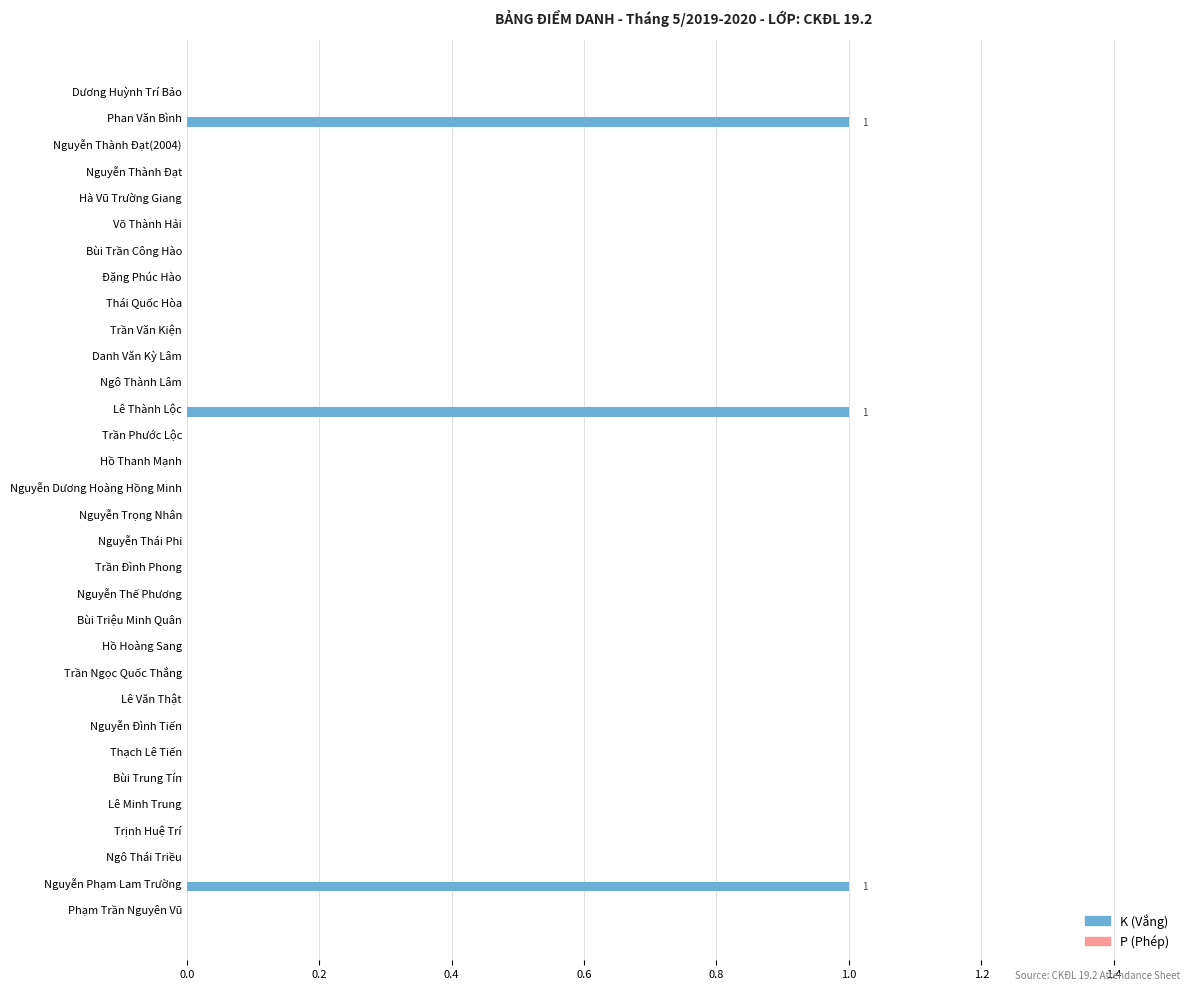

What is the sum of all values?

3